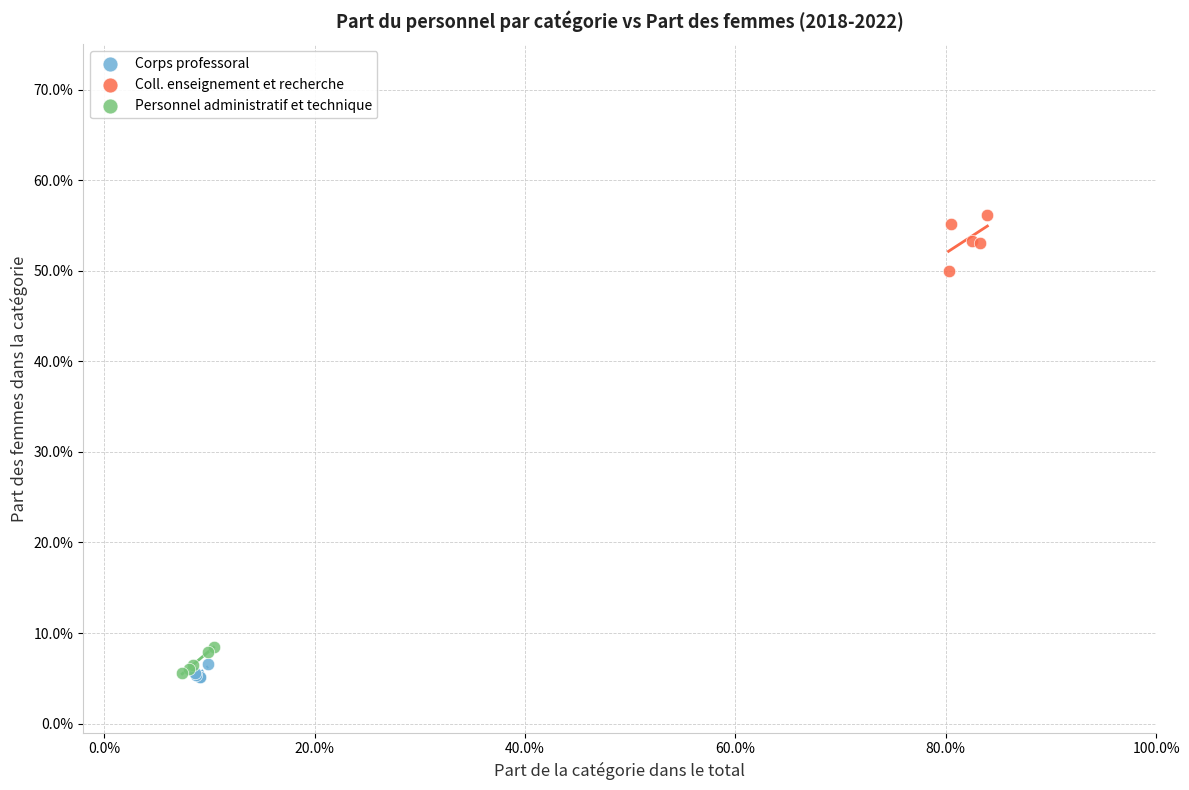

Which series contains the highest Y value?

Coll. enseignement et recherche